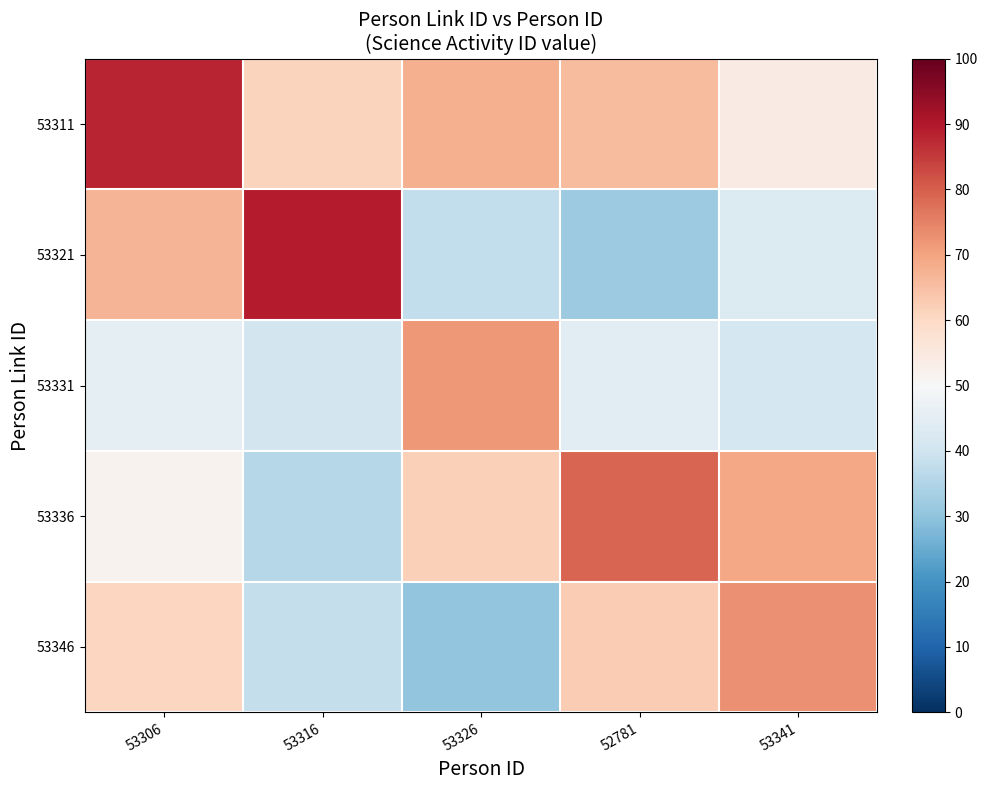

List the series in order of their peak value, lowest first.

53331, 53346, 53336, 53311, 53321